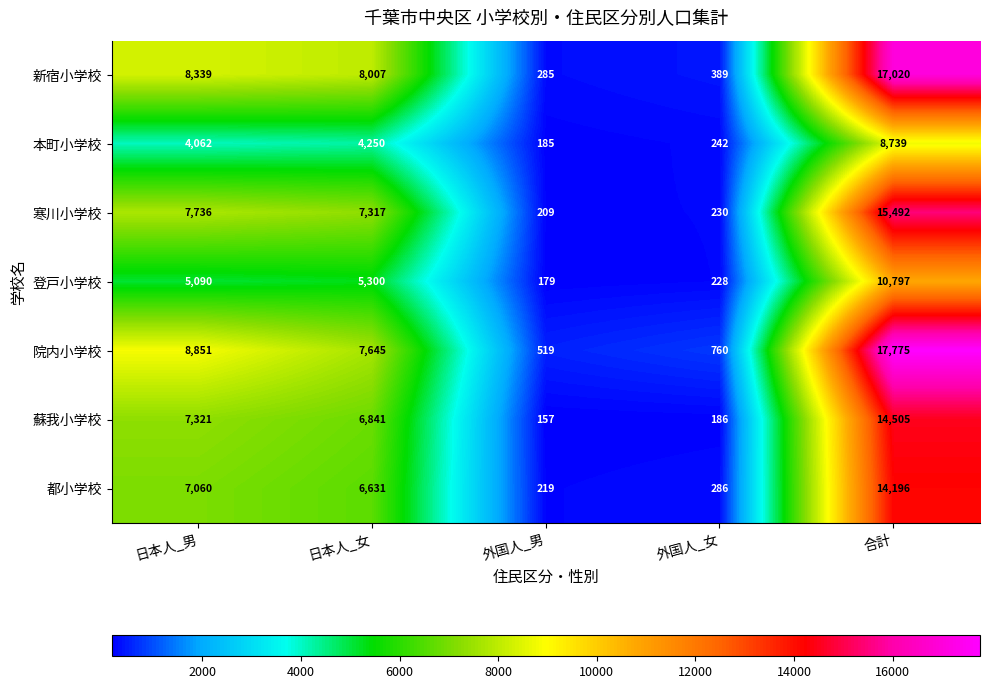

How many series are shown in this chart?

7